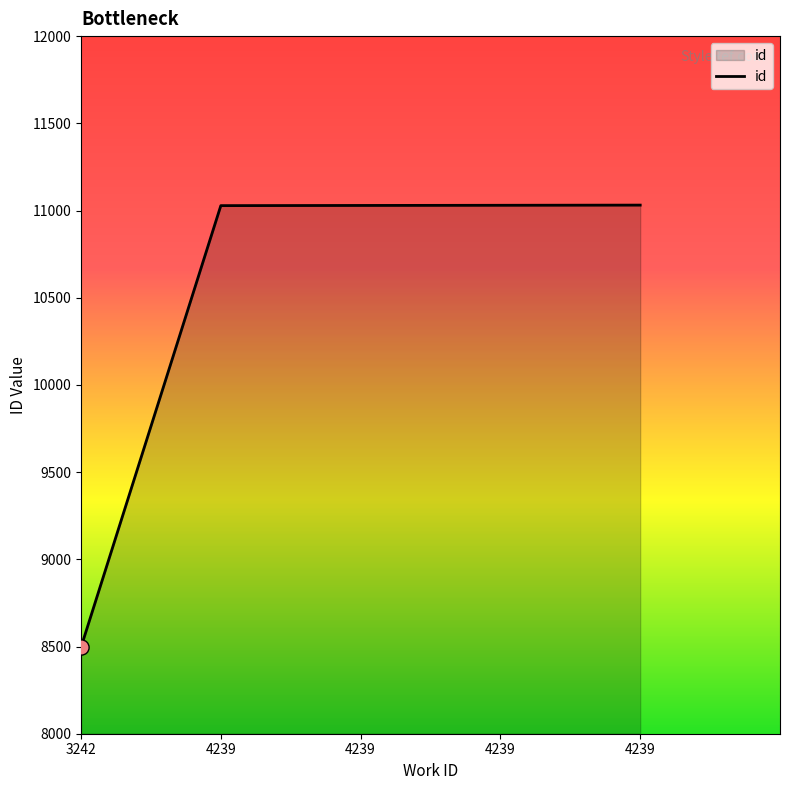

How many distinct data groups are displayed?

1